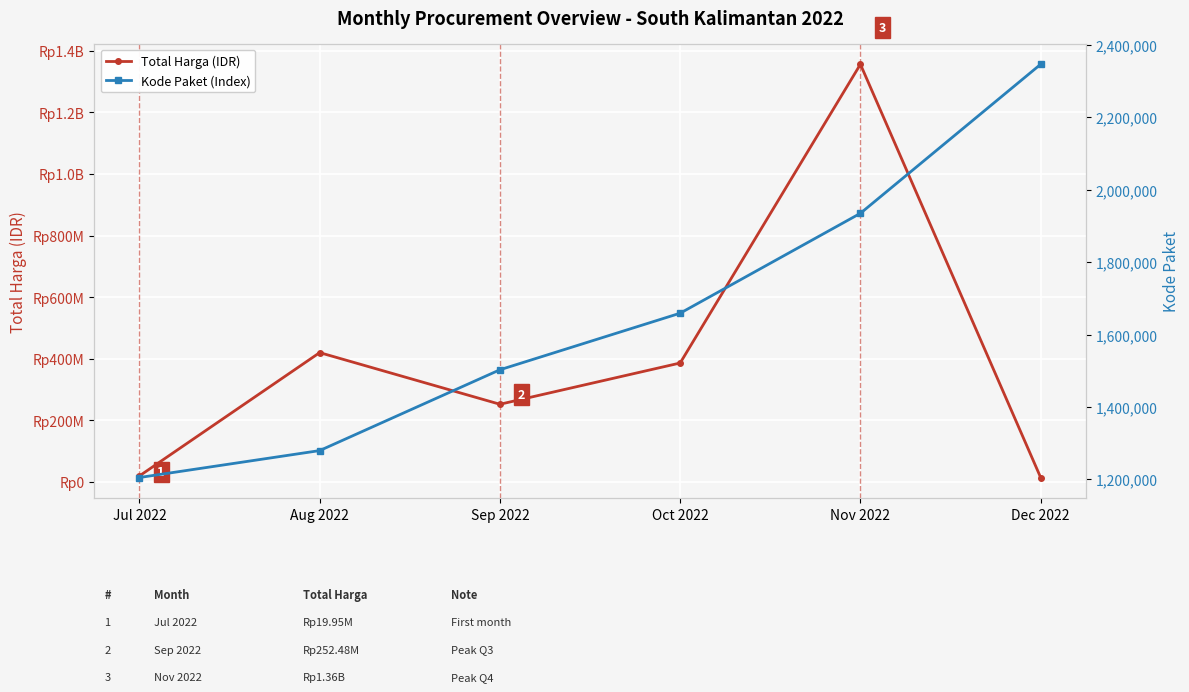

What is the label of the 6th point from the left?

Dec 2022